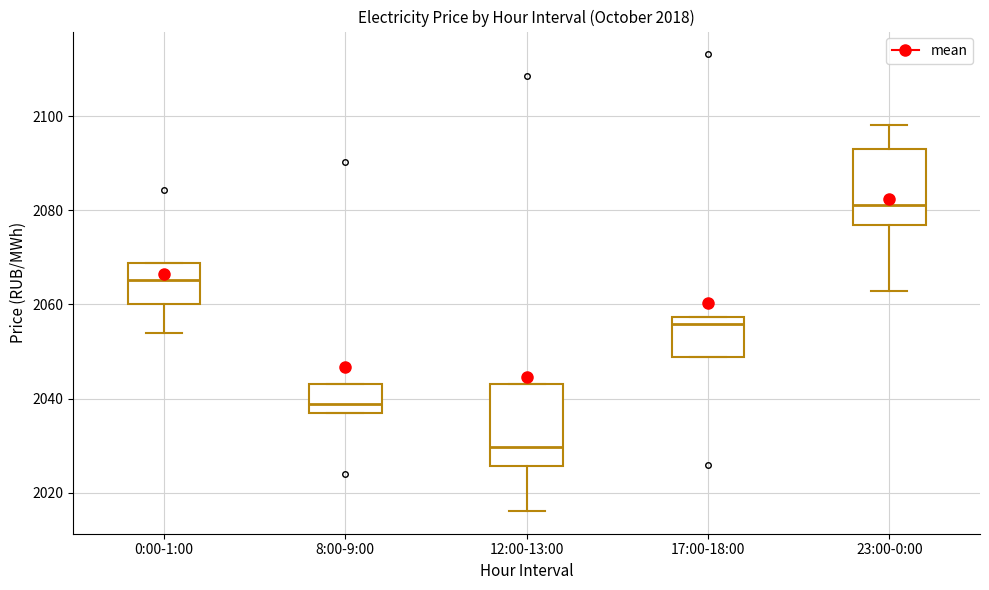

Which box's median line is the lowest?

12:00-13:00